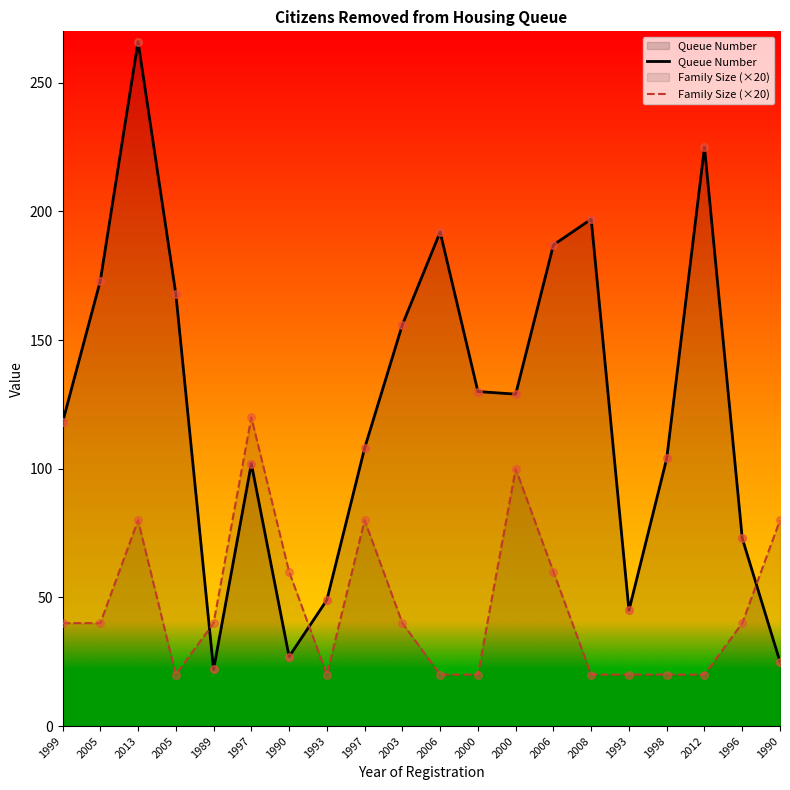

At how many categories does at least one series exceed 44?

19